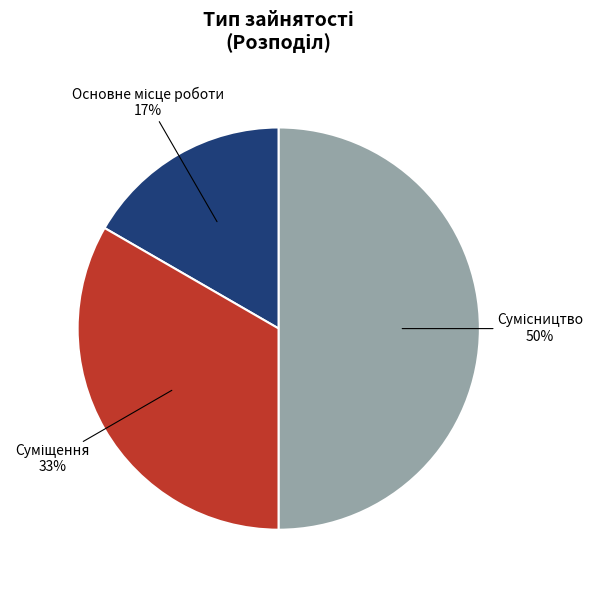

To the nearest percent, what is the difference between the largest and smallest slice percentages?

33%